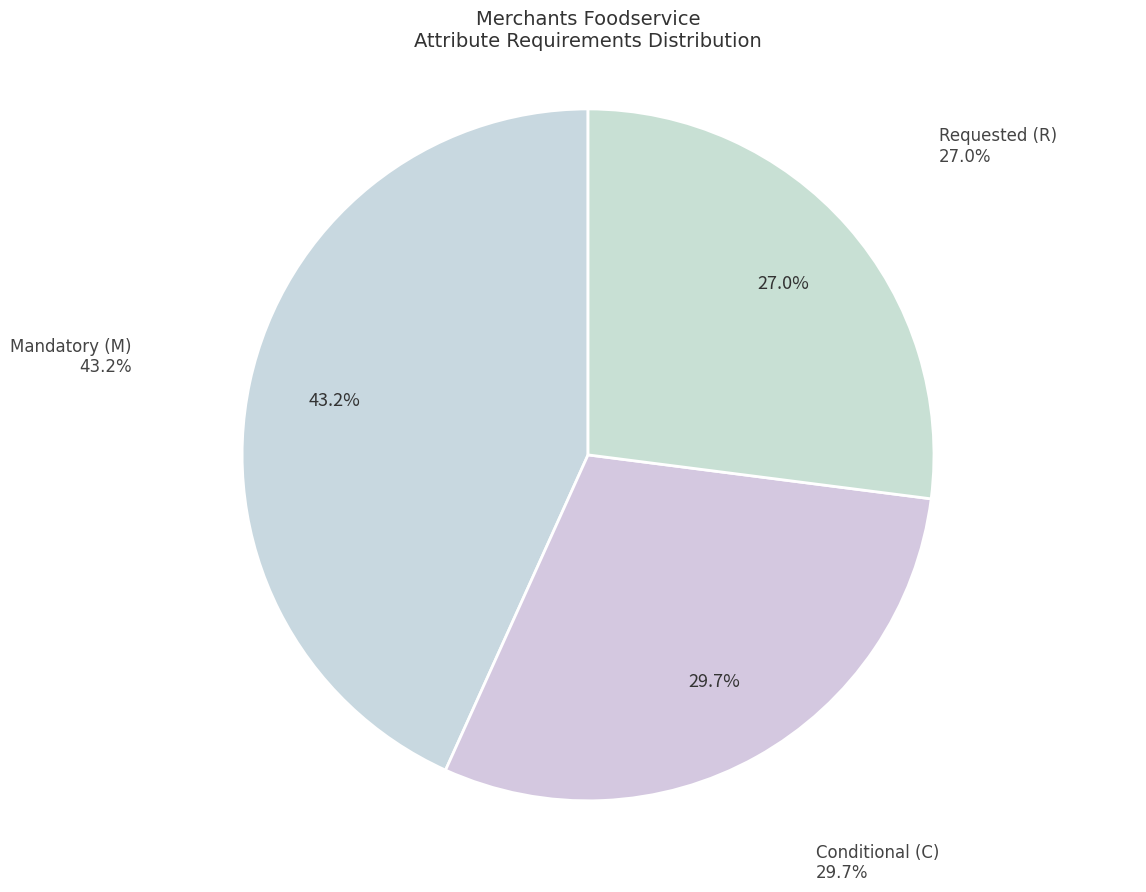

How many slices are in this pie chart?

3